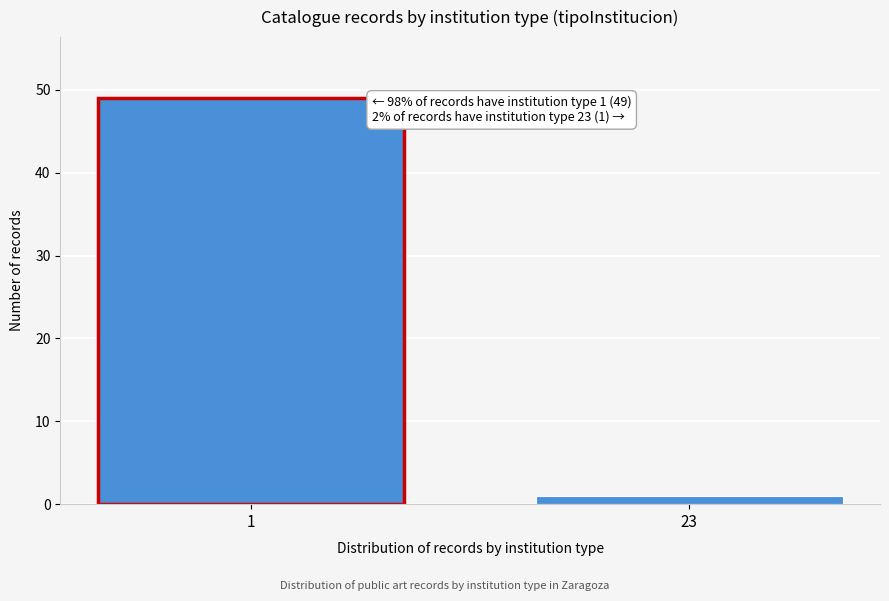

Reading left to right, transcribe all the data shown in this chart.

1=49	23=1